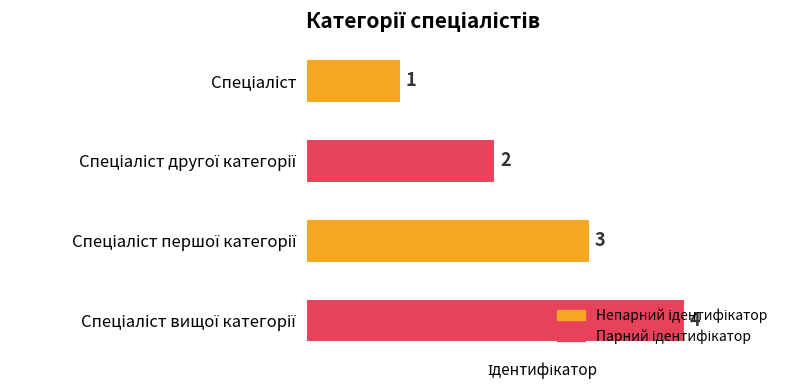

Count the values in the range 2 to 4.

3